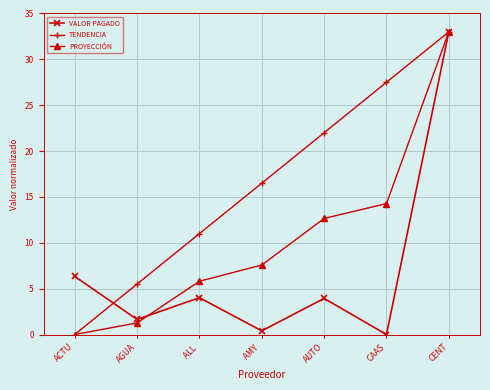

Rank the series at AMY  from lowest to highest value.

VALOR PAGADO, PROYECCIÓN, TENDENCIA